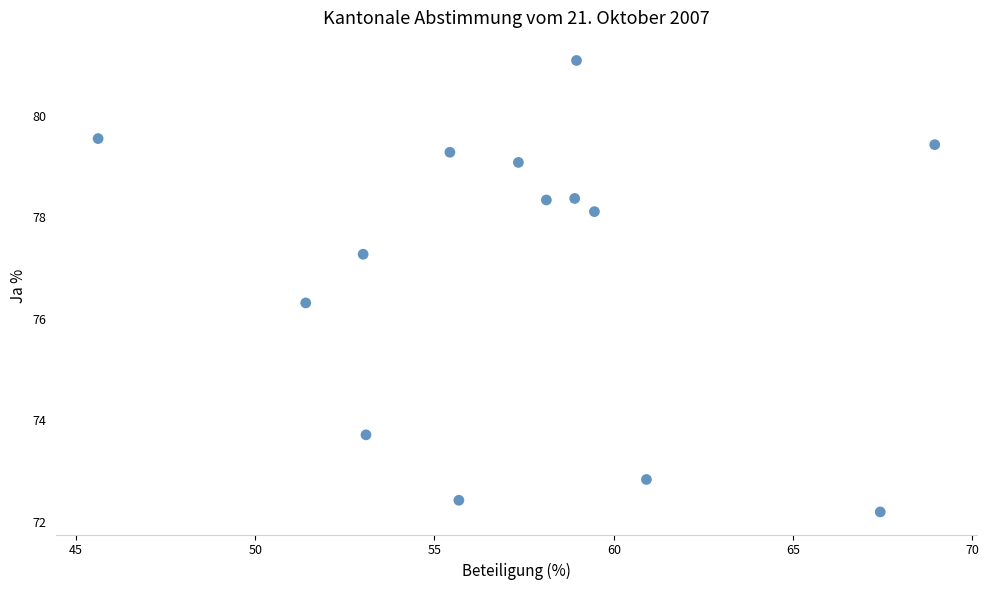

What is the range of X values (max minus min)?

23.3